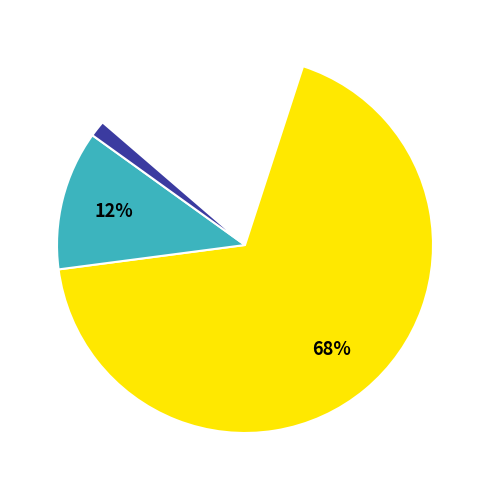

Is there any slice that represents more than half of the pie?

Yes